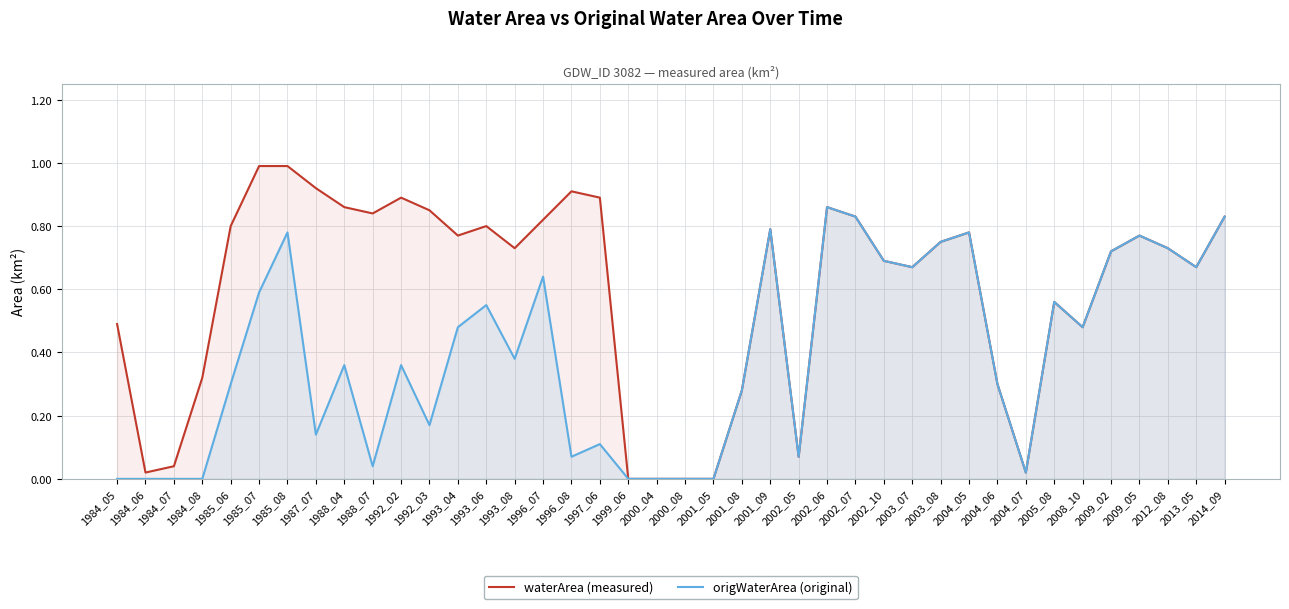

What is the total value across all series at 1984_05?

0.5